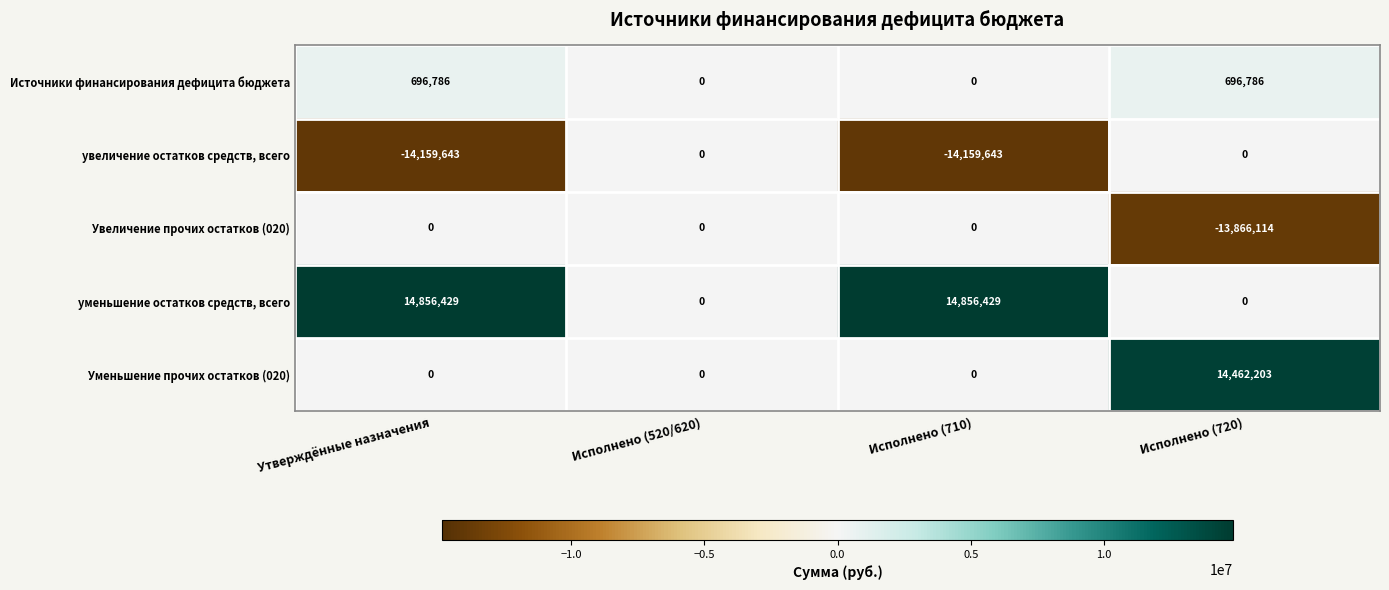

Count the number of categories in the chart.

4